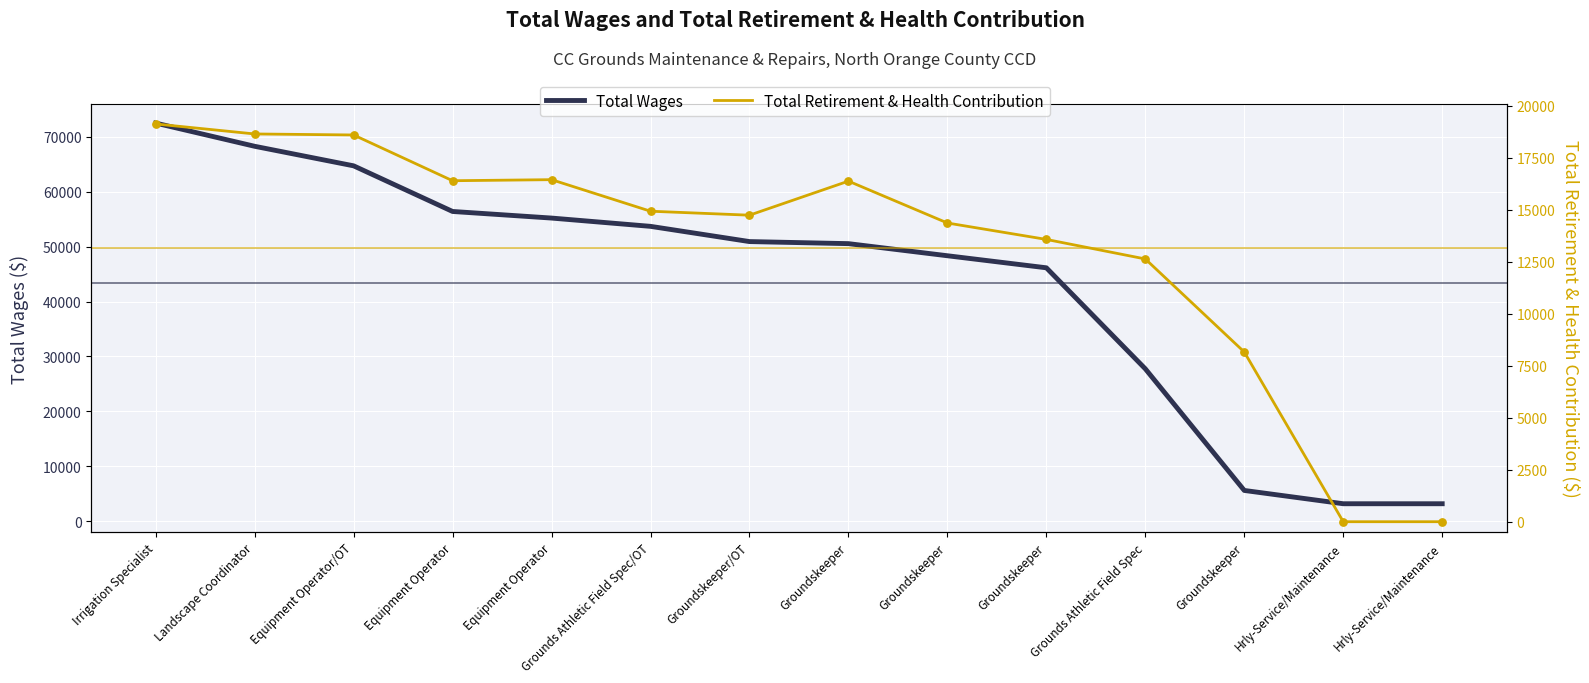

Which series has the largest total across all categories?

Total Wages